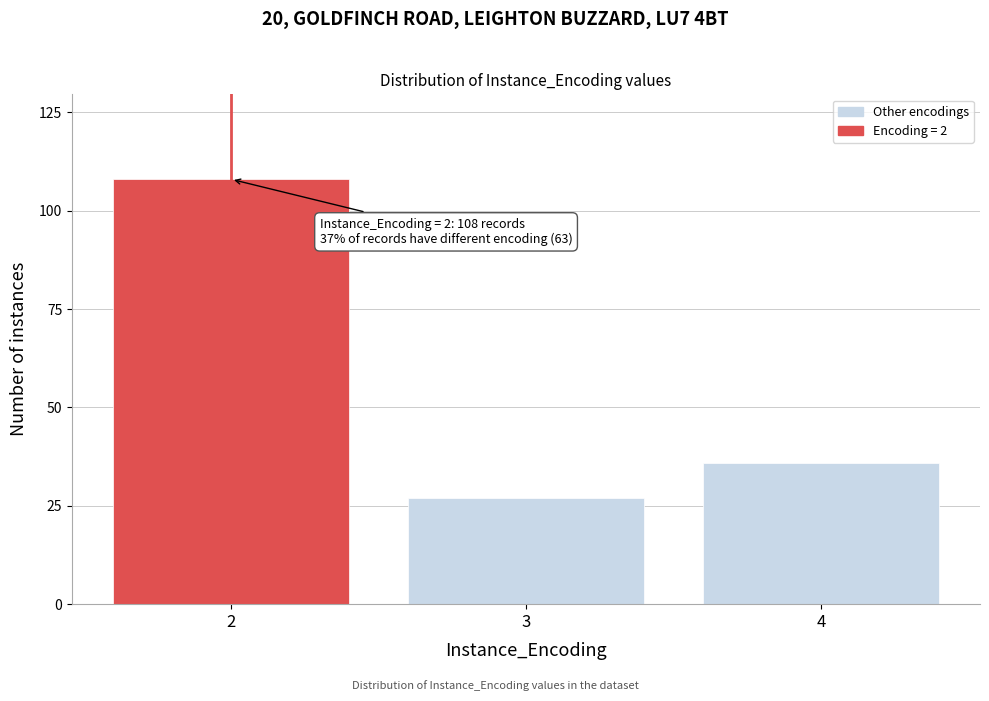

Reading left to right, list all the values displayed in this chart.

2=108	3=27	4=36